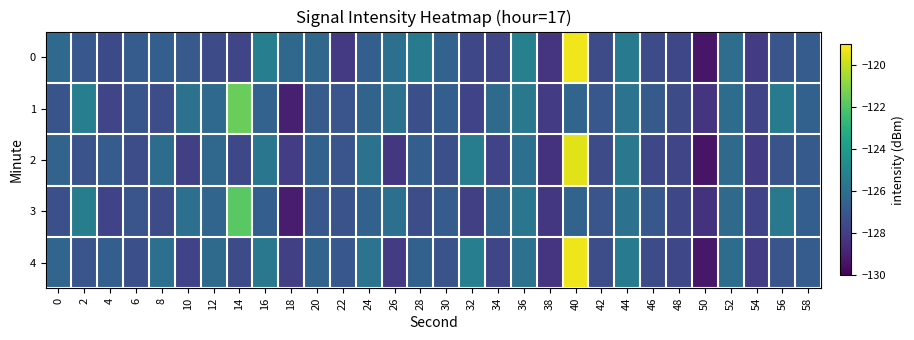

Reading left to right, list all the values displayed in this chart.

0: 0=-126.2	2=-127.0	4=-127.5	6=-126.8	8=-126.7	10=-126.9	12=-127.5	14=-127.7	16=-125.3	18=-126.3	20=-126.4	22=-128.1	24=-126.7	26=-126.0	28=-125.4	30=-126.6	32=-127.6	34=-127.7	36=-125.2	38=-128.3	40=-119.2	42=-127.4	44=-125.5	46=-127.5	48=-127.6	50=-129.3	52=-126.1	54=-128.1	56=-127.1	58=-126.8
1: 0=-127.2	2=-125.3	4=-127.7	6=-127.1	8=-127.4	10=-125.9	12=-126.2	14=-121.5	16=-126.5	18=-129.0	20=-126.8	22=-127.1	24=-126.5	26=-125.9	28=-127.3	30=-126.7	32=-127.8	34=-126.2	36=-125.6	38=-128.1	40=-126.4	42=-127.0	44=-125.8	46=-126.9	48=-127.5	50=-128.3	52=-126.1	54=-127.7	56=-125.5	58=-126.6
2: 0=-126.5	2=-127.2	4=-126.8	6=-127.4	8=-126.1	10=-127.9	12=-126.3	14=-127.6	16=-125.7	18=-128.0	20=-126.6	22=-127.1	24=-125.9	26=-128.2	28=-126.7	30=-127.3	32=-125.4	34=-127.8	36=-126.0	38=-128.4	40=-119.5	42=-127.5	44=-125.6	46=-127.6	48=-127.7	50=-129.4	52=-126.2	54=-128.1	56=-127.2	58=-126.9
3: 0=-127.3	2=-125.4	4=-127.8	6=-127.1	8=-127.5	10=-126.0	12=-126.4	14=-121.8	16=-126.7	18=-129.1	20=-127.0	22=-127.2	24=-126.6	26=-126.0	28=-127.4	30=-126.8	32=-127.9	34=-126.3	36=-125.7	38=-128.2	40=-126.5	42=-127.1	44=-125.9	46=-127.0	48=-127.6	50=-128.4	52=-126.2	54=-127.8	56=-125.6	58=-126.7
4: 0=-126.4	2=-127.1	4=-126.7	6=-127.3	8=-126.0	10=-127.8	12=-126.2	14=-127.5	16=-125.6	18=-127.9	20=-126.5	22=-127.0	24=-125.8	26=-128.1	28=-126.6	30=-127.2	32=-125.3	34=-127.7	36=-125.9	38=-128.3	40=-119.3	42=-127.4	44=-125.5	46=-127.5	48=-127.6	50=-129.3	52=-126.1	54=-128.0	56=-127.1	58=-126.8